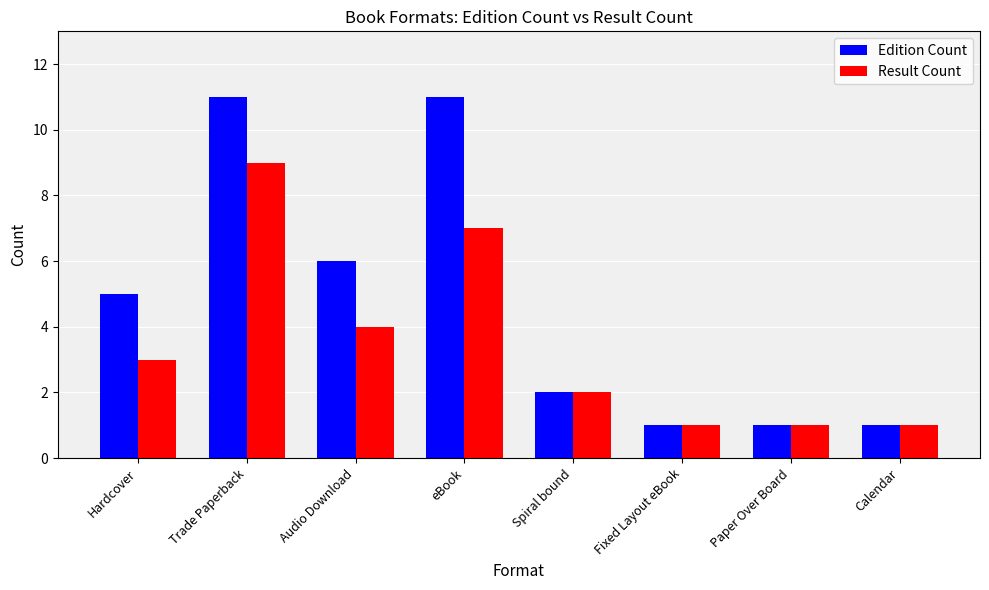

Reading left to right, list all the values displayed in this chart.

Edition Count: 5	11	6	11	2	1	1	1
Result Count: 3	9	4	7	2	1	1	1